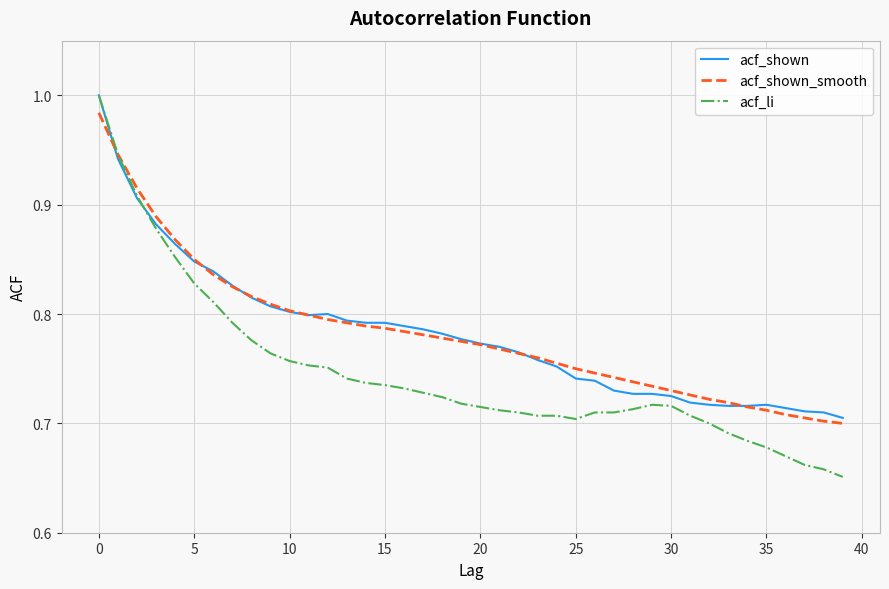

Which series has the largest range (max minus min)?

acf_li